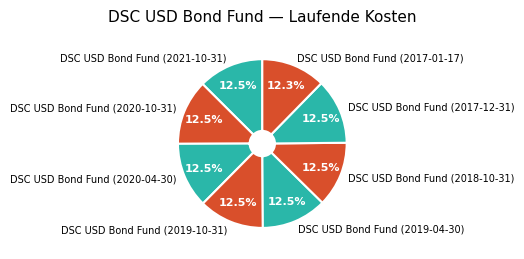

How many slices are in this pie chart?

8